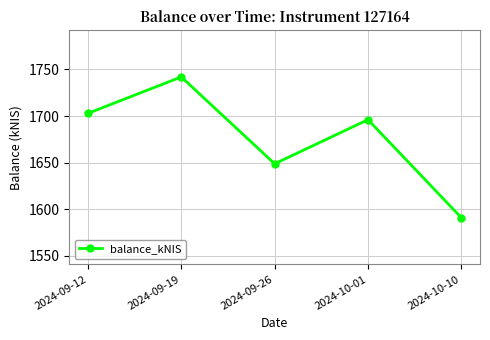

How many points are lower than both their immediate neighbors (excluding endpoints)?

1